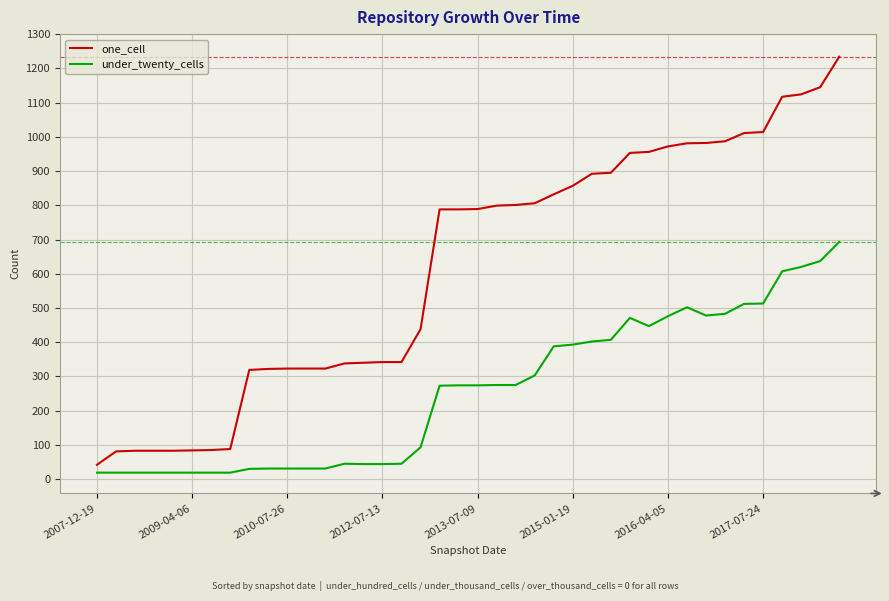

List the series in order of their peak value, highest first.

one_cell, under_twenty_cells